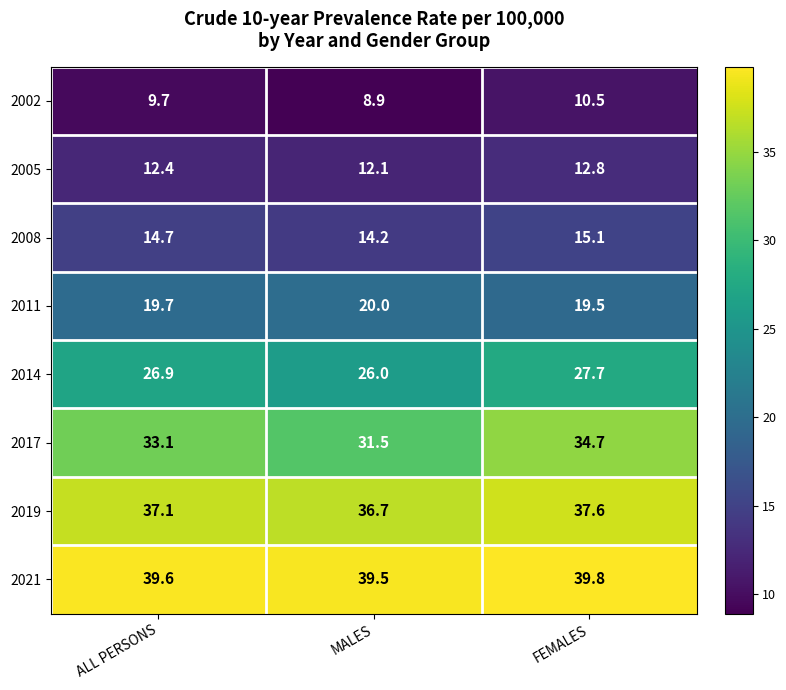

Between ALL PERSONS and FEMALES, which series saw the biggest shift?

2017